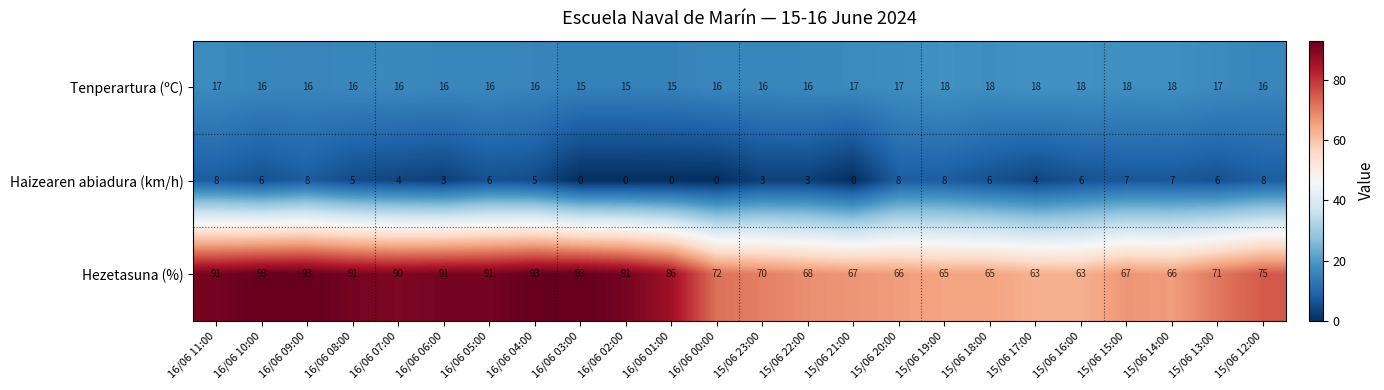

What is the highest value of the Hezetasuna (%) series?

93